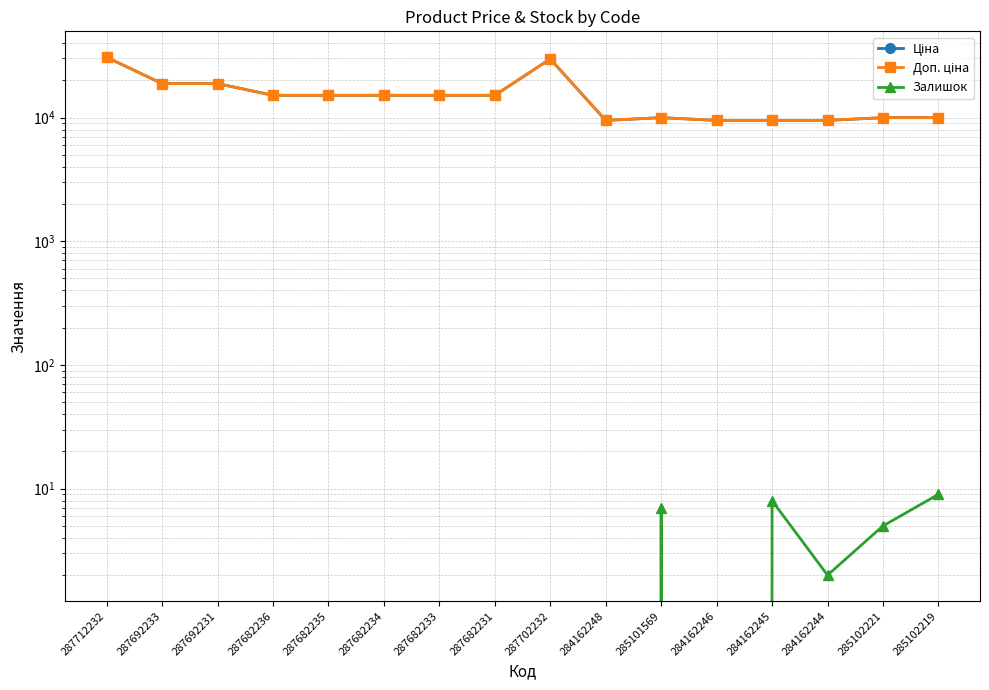

What are all the series names shown in the legend?

Ціна, Доп. ціна, Залишок